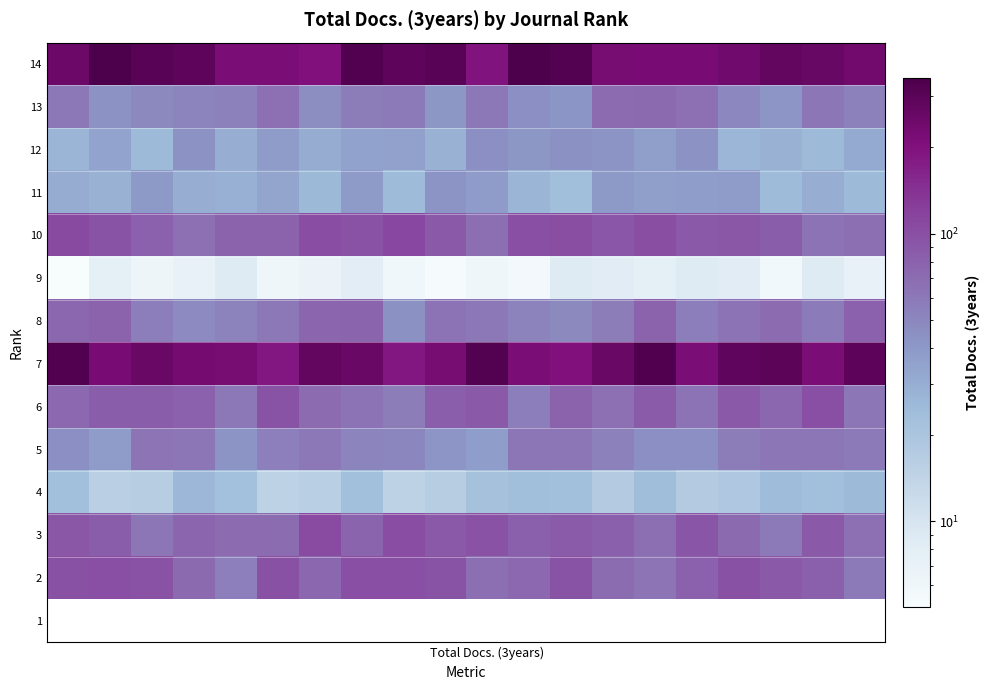

At how many categories does at least one series exceed 31?

20